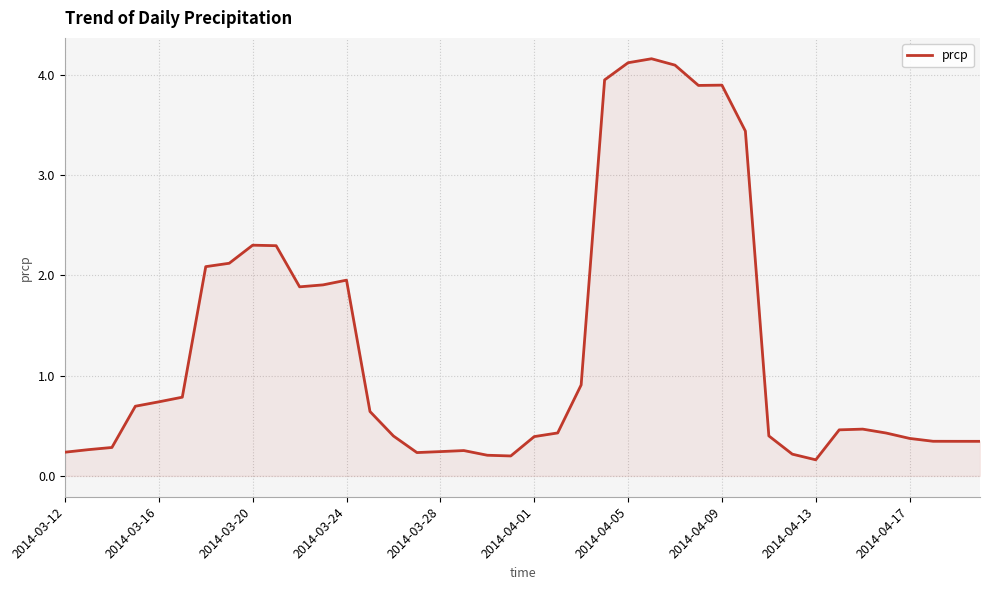

What is the maximum value shown in the chart?

4.2